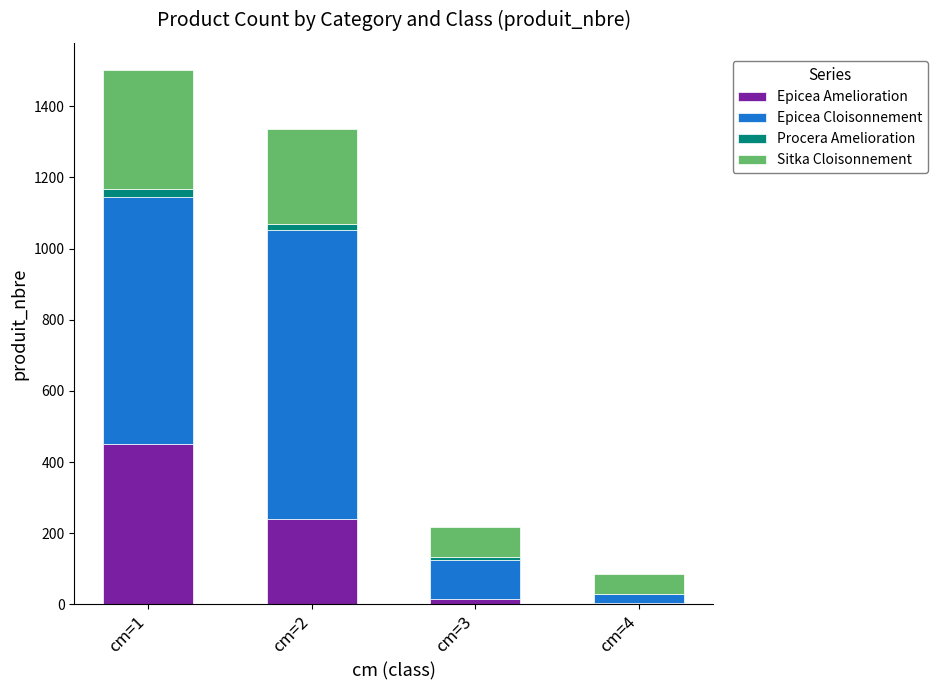

At which label does Epicea Amelioration reach its peak?

cm=1